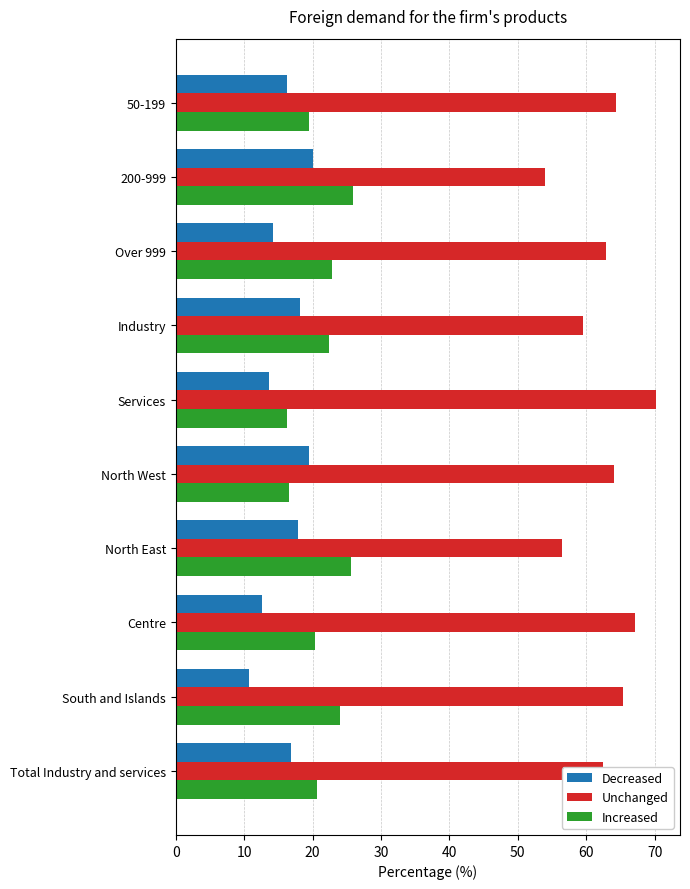

What is the minimum value shown in the chart?

10.6